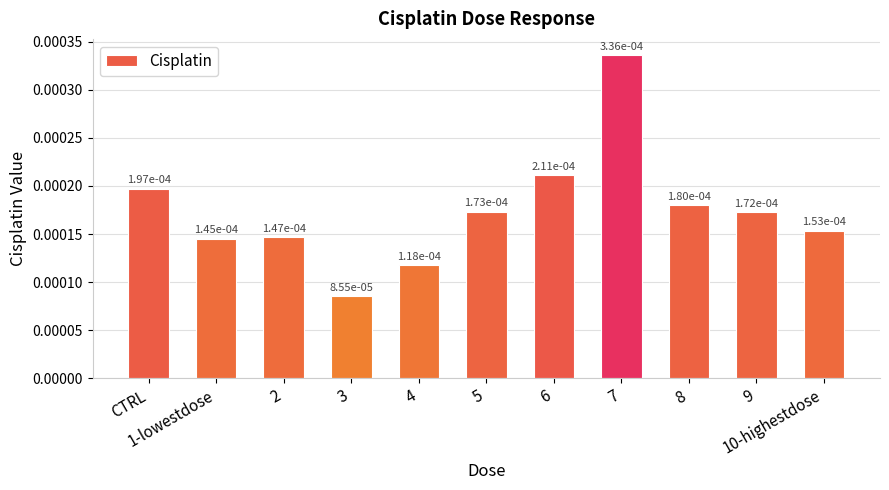

How many values are between 0 and 1?

11